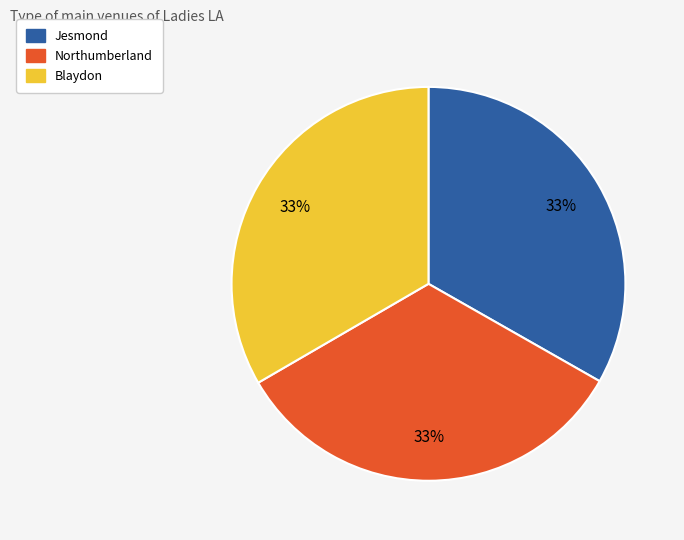

Count the number of slices in the pie.

3